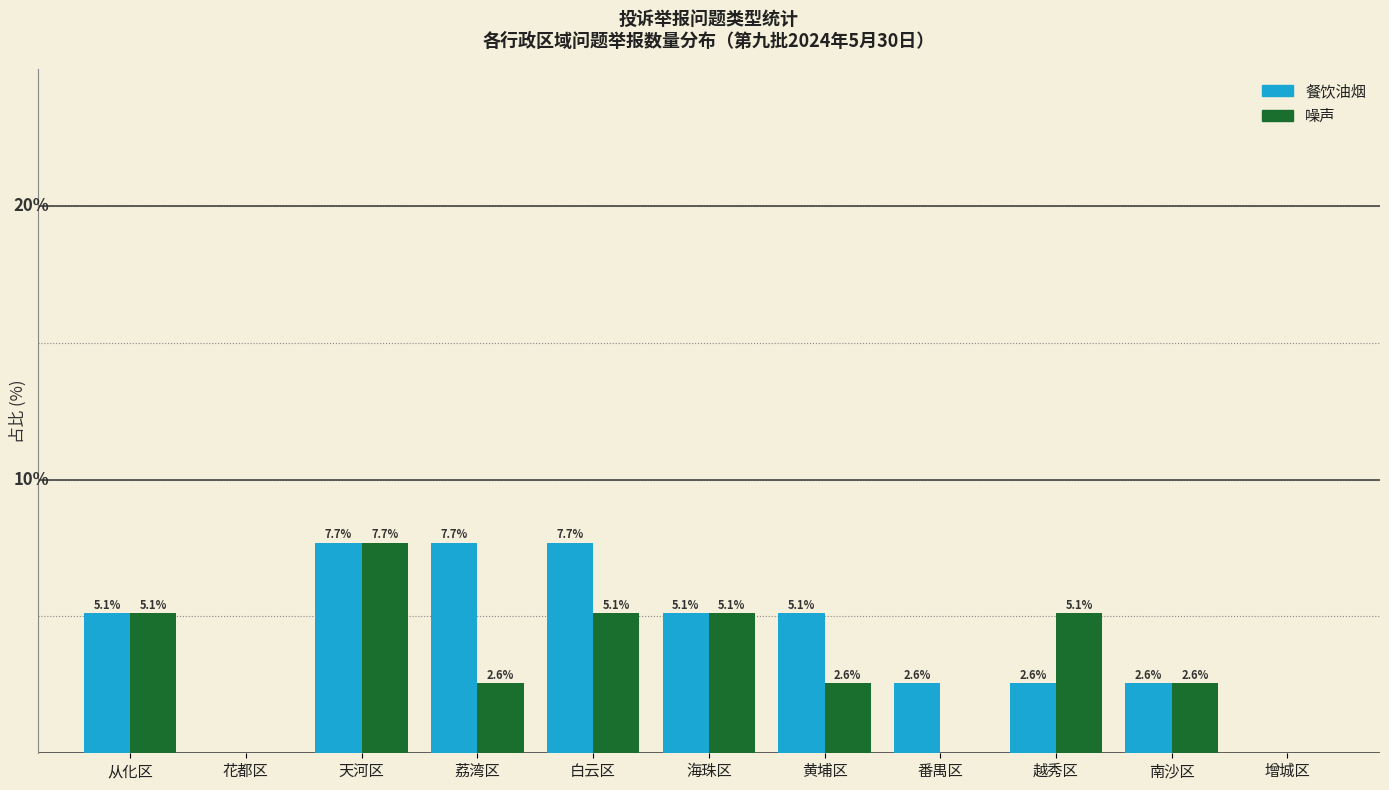

Which series changed the most between 黄埔区 and 南沙区?

餐饮油烟